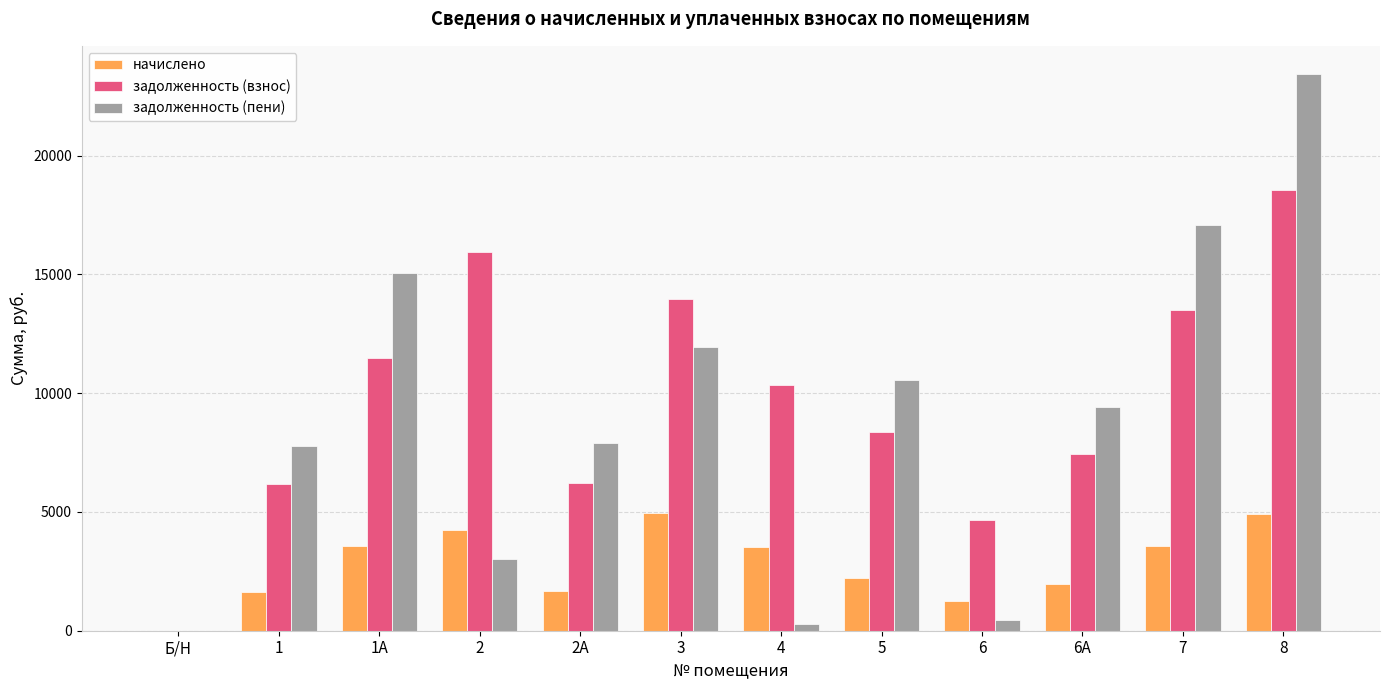

What is the greatest value displayed?

23453.4